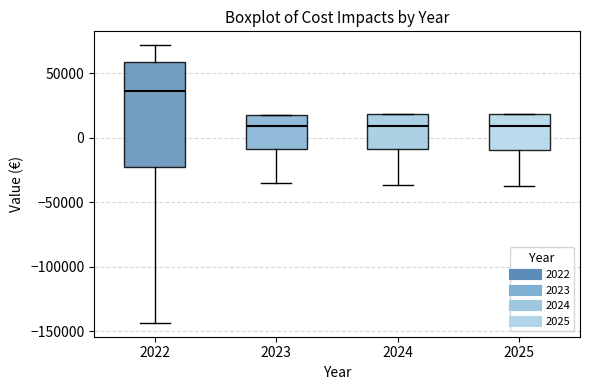

Reading left to right, transcribe this box plot: for each box, give where its median line is, the range the box spans, and where its two whiskers end, as read against the y-axis. The values are not printed on the chart, so give them approximately, as read against the axis.

2022: median 35000, box -25000 to 60000, whiskers -145000 to 70000
2023: median 10000, box -10000 to 20000, whiskers -35000 to 20000
2024: median 10000, box -10000 to 20000, whiskers -35000 to 20000
2025: median 10000, box -10000 to 20000, whiskers -35000 to 20000